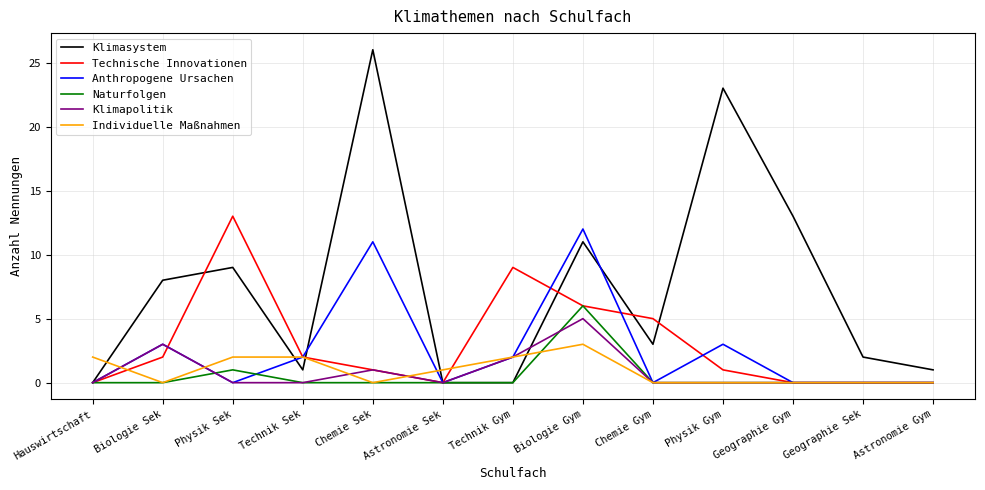

What position from the left is Physik Sek?

3